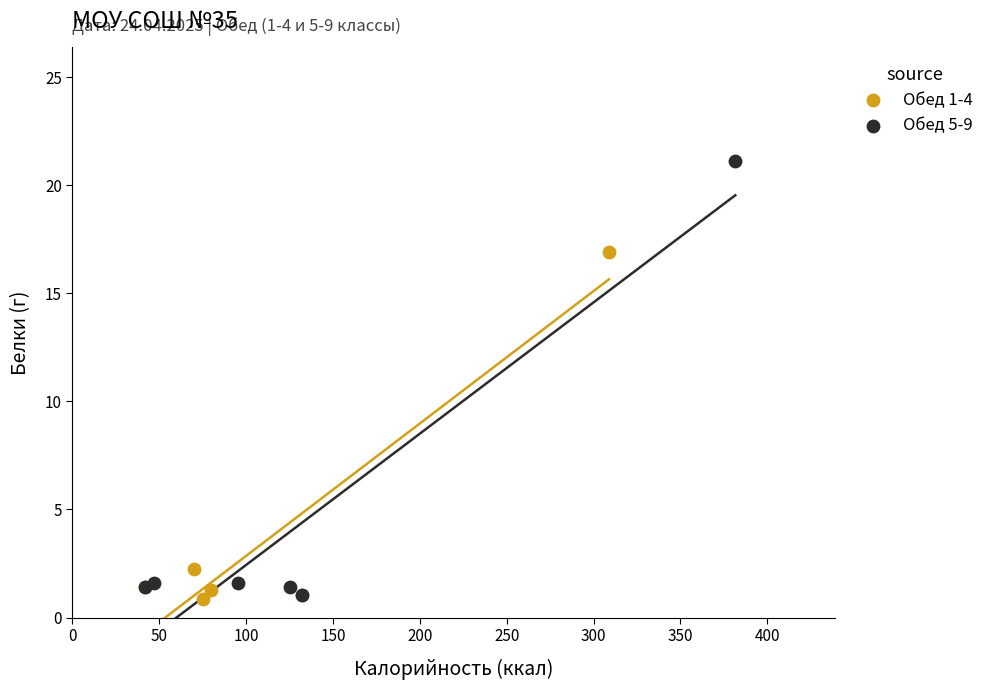

Which series contains the highest Y value?

Обед 5-9